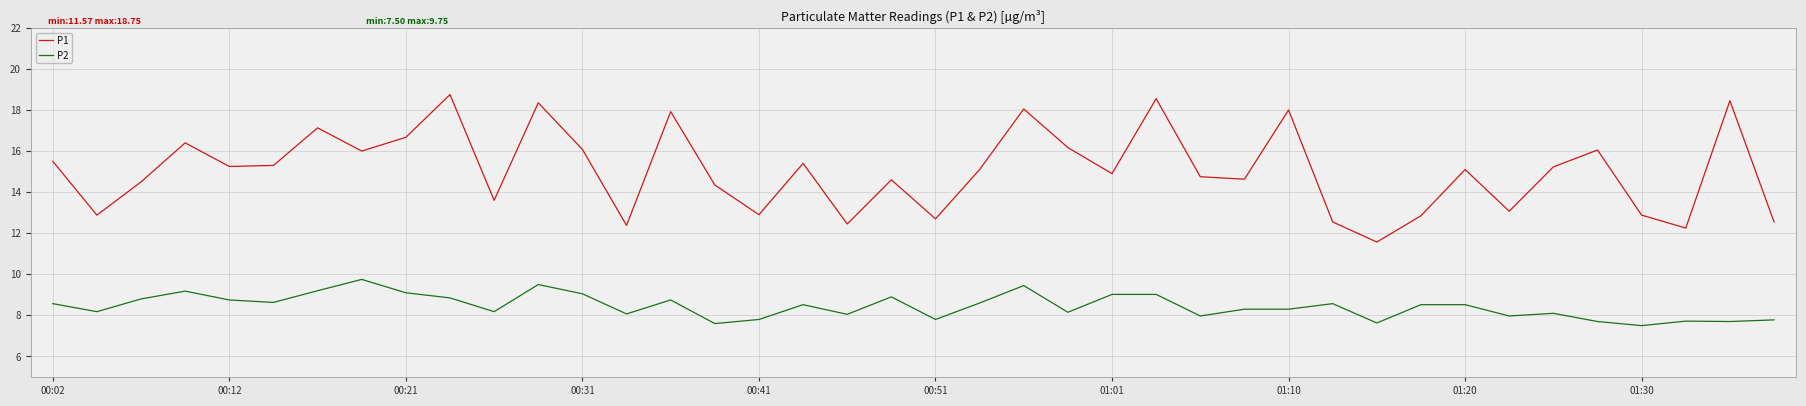

What are all the series names shown in the legend?

P1, P2